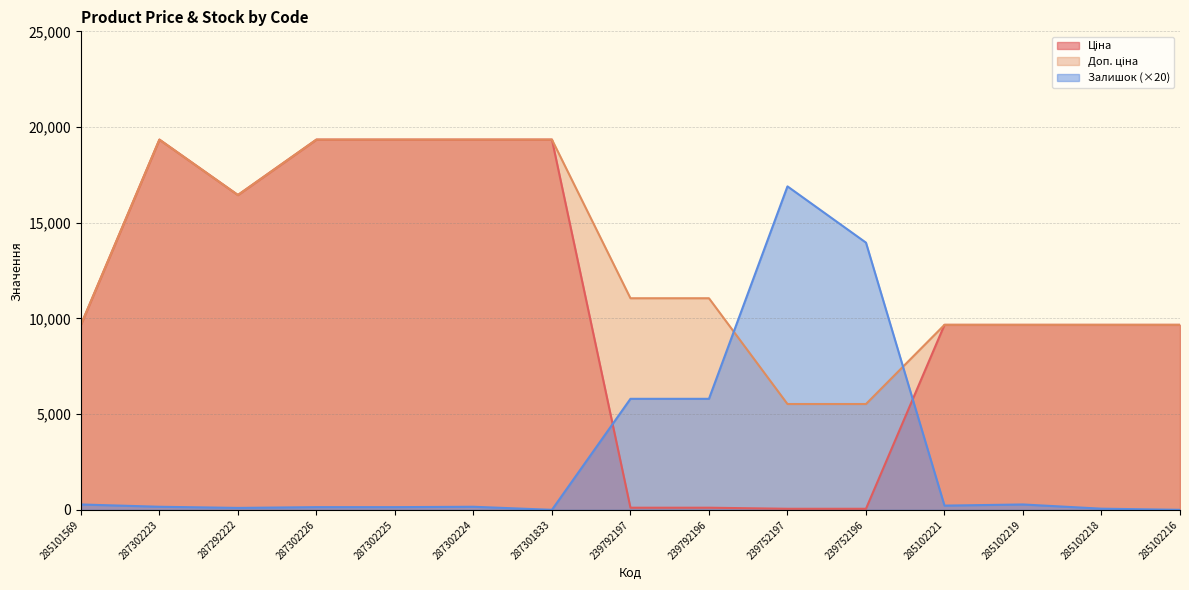

Rank the series by their maximum value, from lowest to highest.

Залишок, Ціна, Доп. ціна